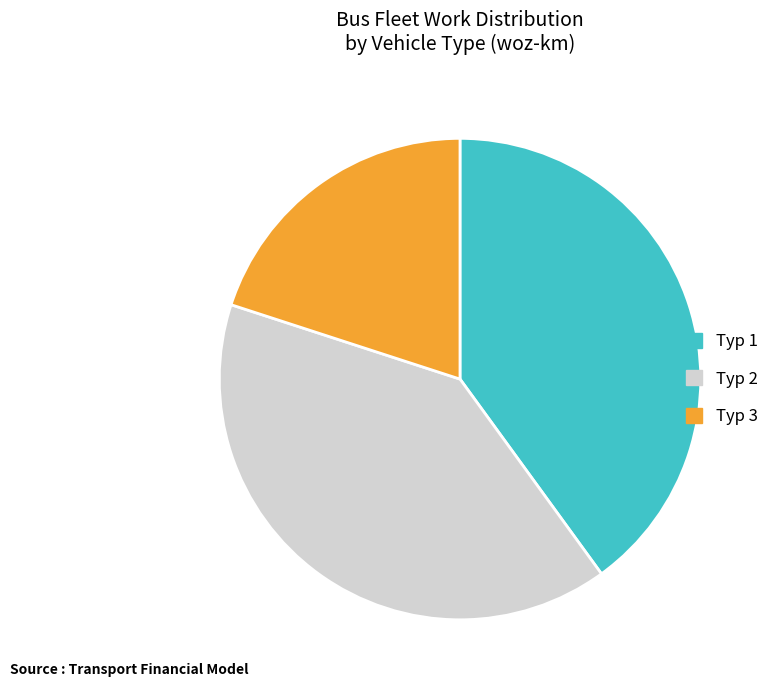

Count the number of slices in the pie.

3